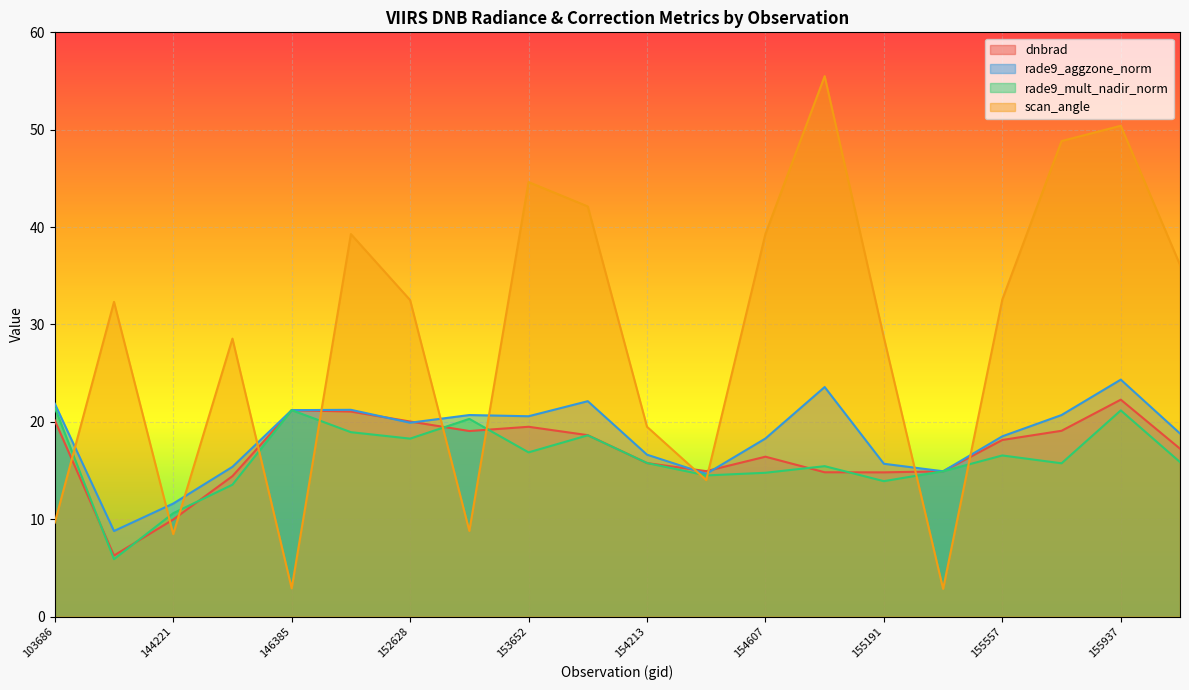

What is the difference between the rade9_mult_nadir_norm values at 154819 and 155937?

5.7